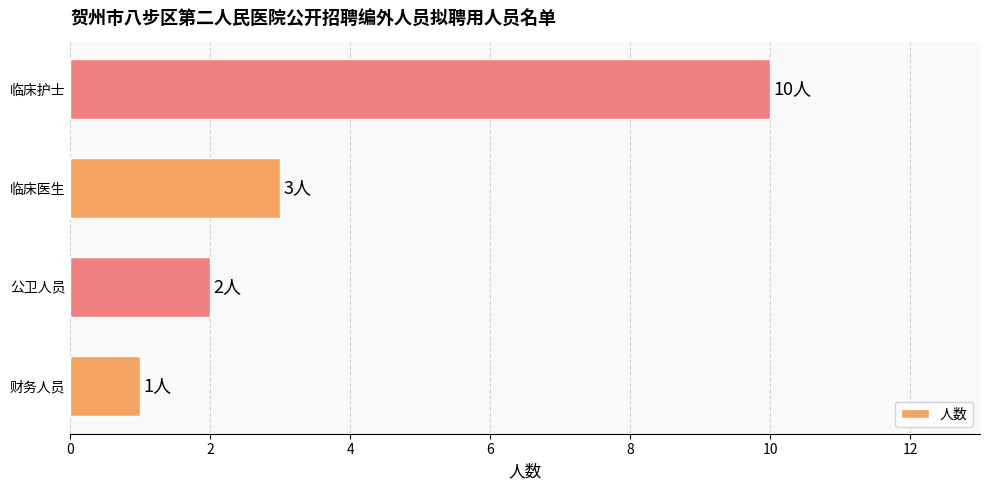

Where is the data nearest to the value 5?

临床医生